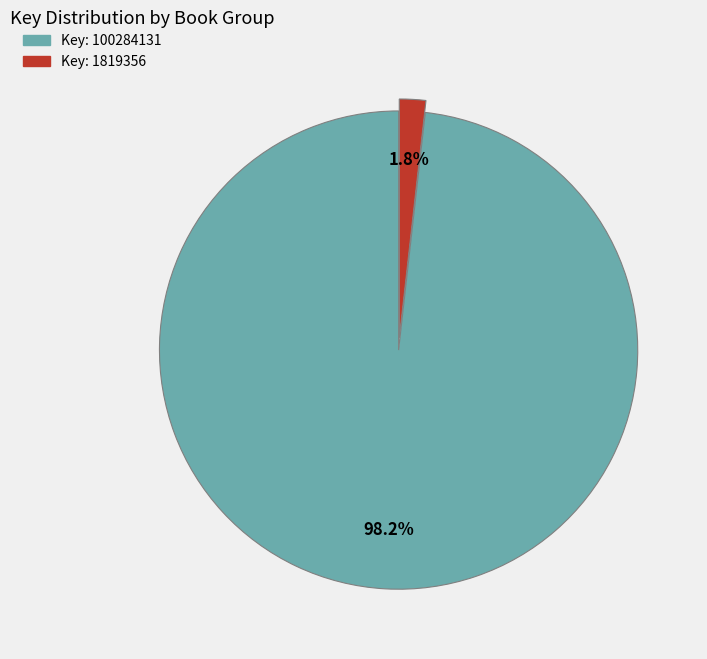

Does any single category account for the majority?

Yes